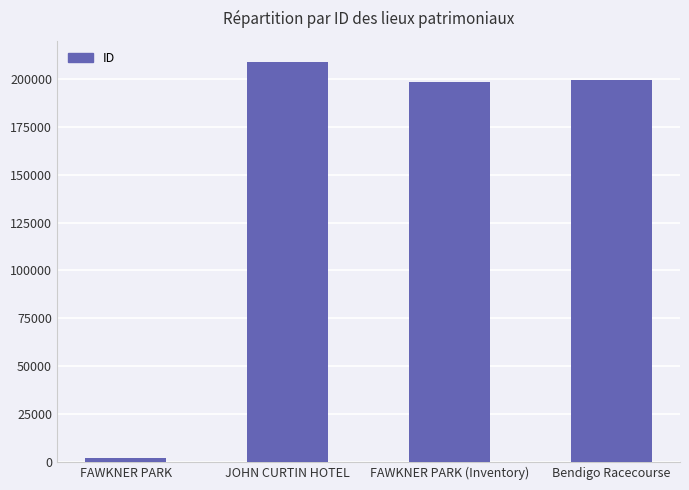

What is the sum of all values?

608752